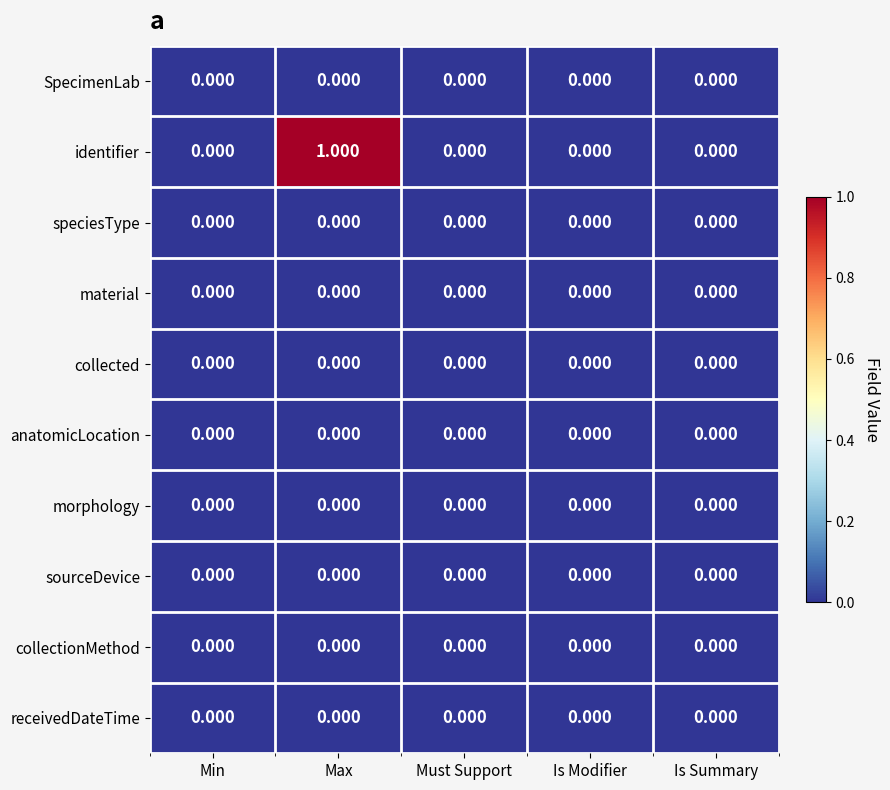

Count the number of data series in this chart.

10